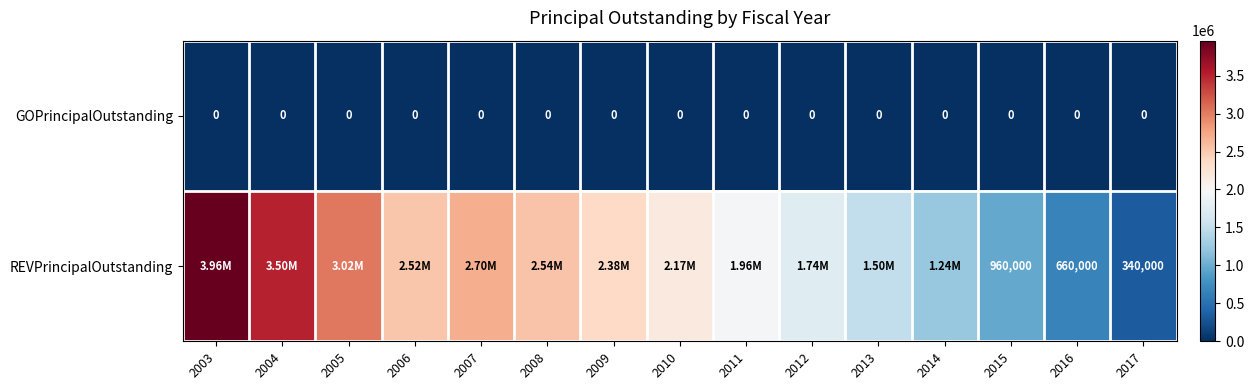

What is the spread (max minus min) of values at 2015?

960000